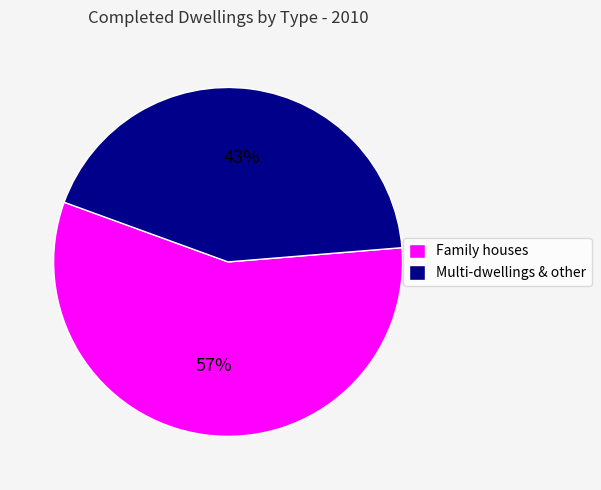

True or false: Multi-dwellings & other accounts for 37% of the total.

False